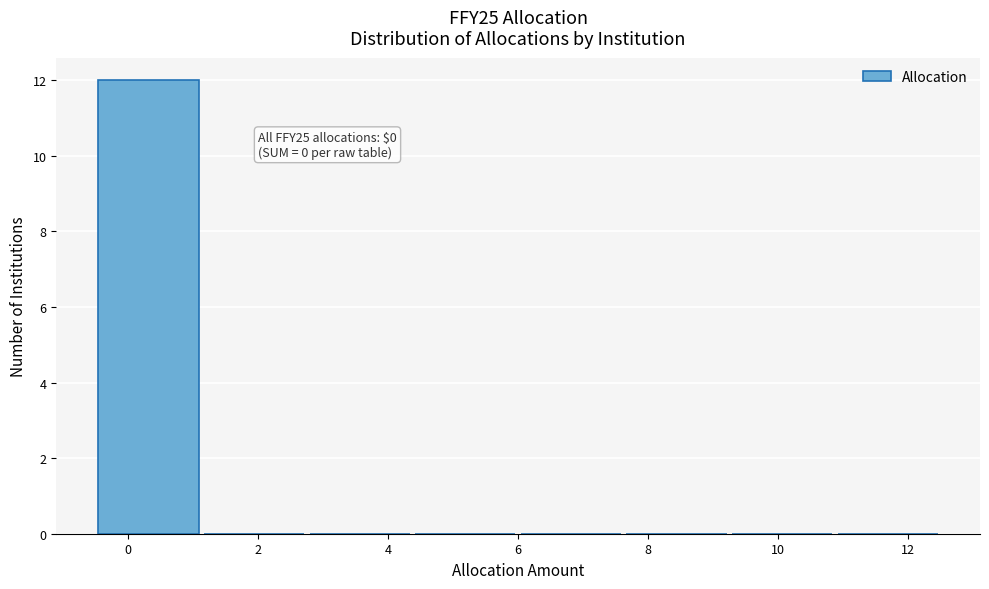

Over which range of the x-axis is the bar tallest?

-0.4 to 1.2